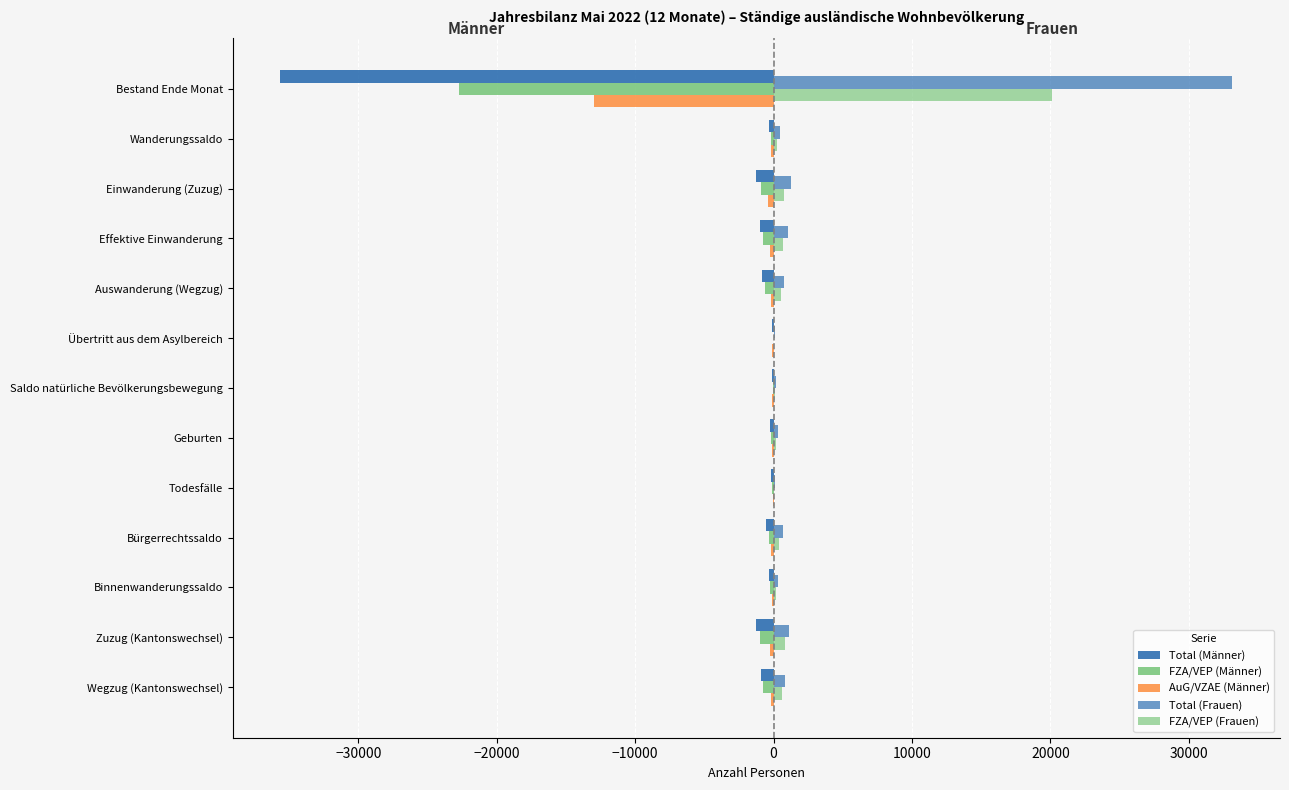

How many data points in AuG/VZAE (Männer) are above -189?

6